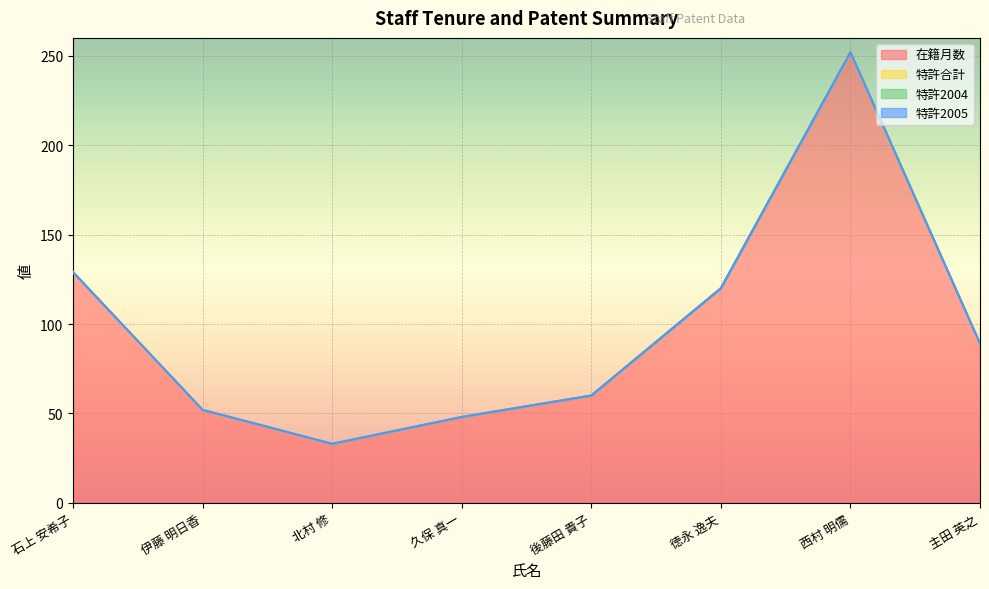

At which category is the sum across all series the highest?

西村 明儒